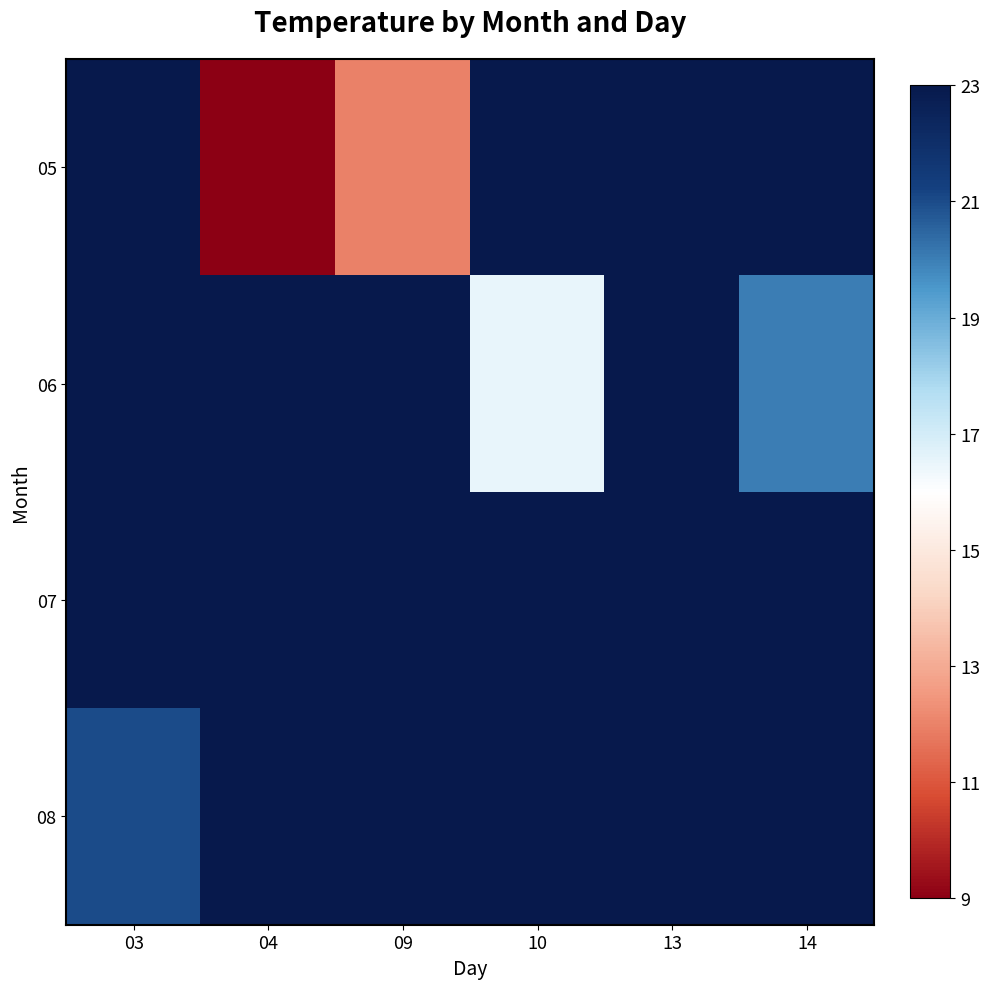

How many data points does each series have?

6